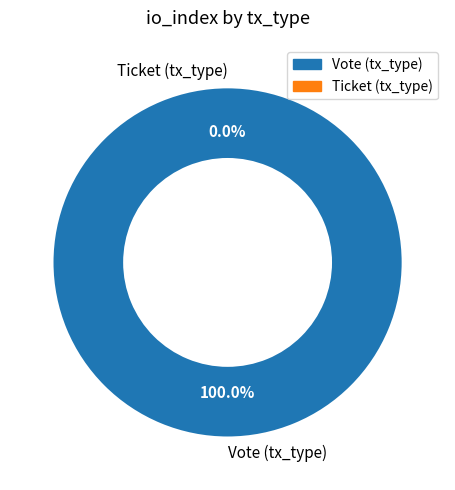

Is it true that Vote (tx_type) is 99% of the pie?

False